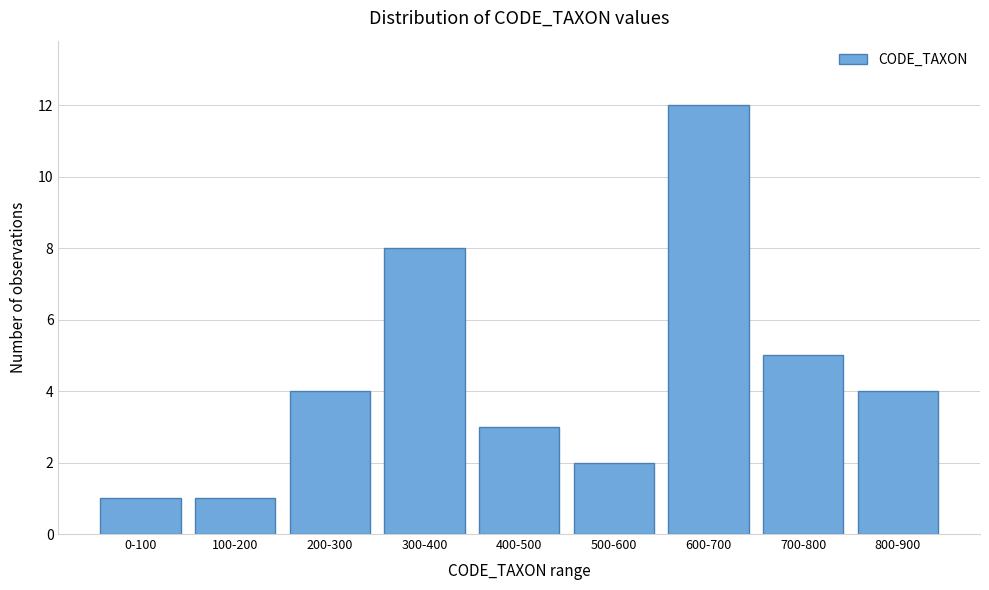

Reading left to right, extract all data points from this chart.

1	1	4	8	3	2	12	5	4